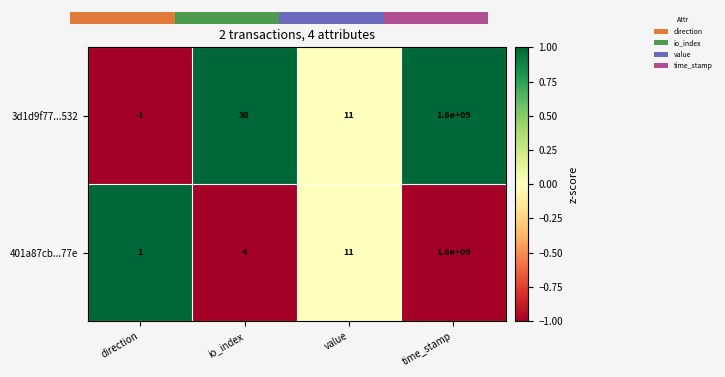

How many data points in 3d1d9f77...532 are less than 1?

2